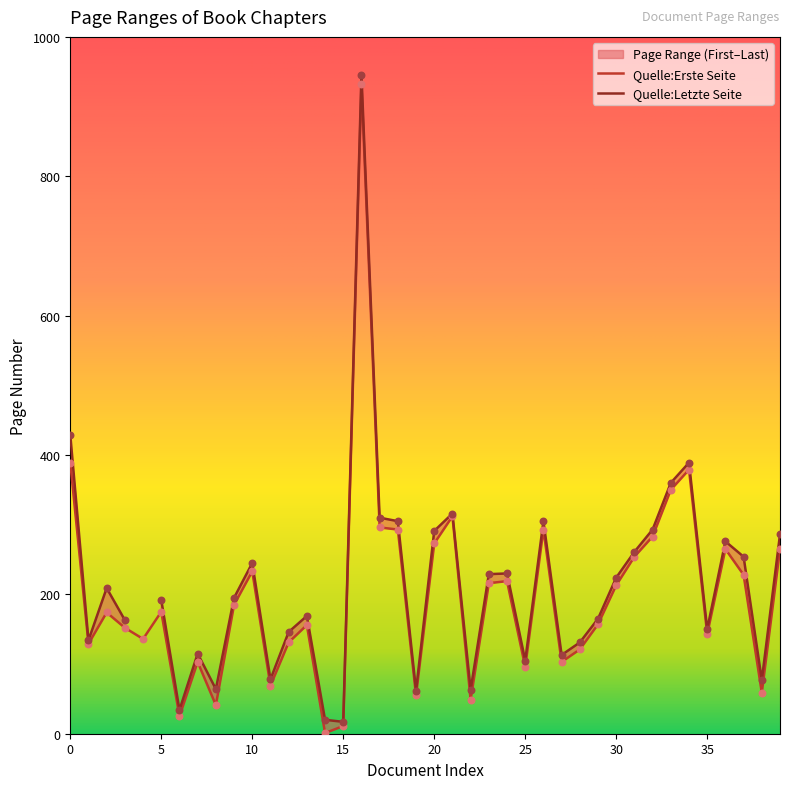

True or false: Quelle:Erste Seite has a value of 77 at 30.

False